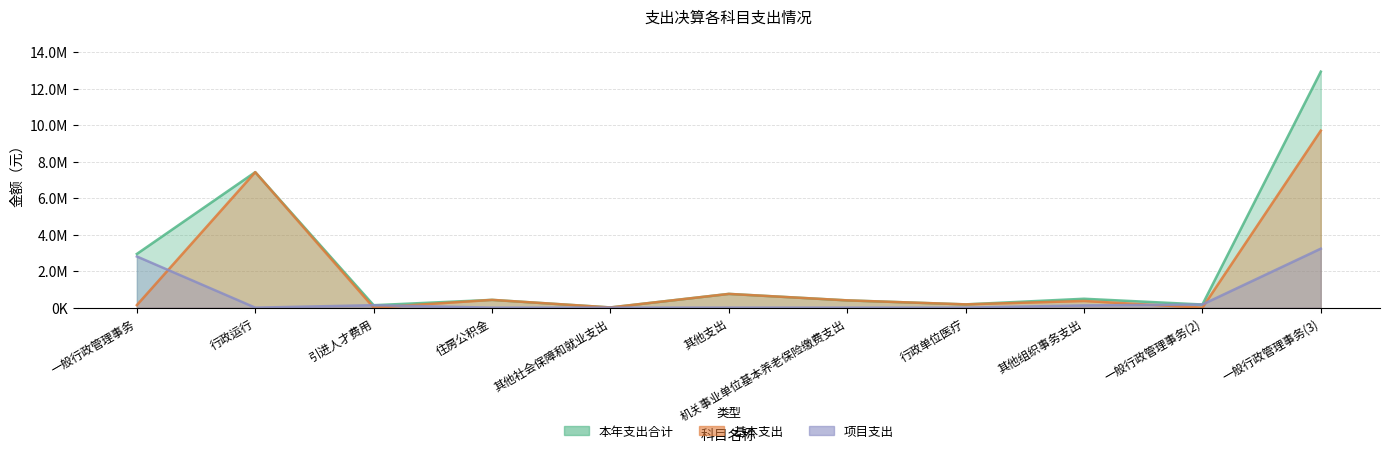

What is the difference between the 项目支出 values at 一般行政管理事务 and 其他支出?

2805174.0